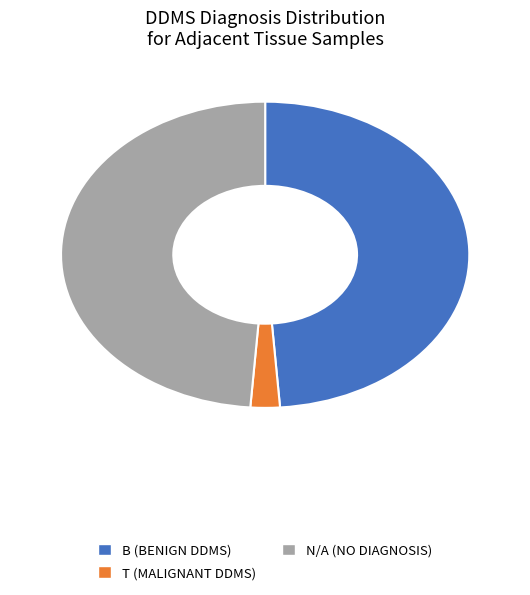

Which category has the biggest portion of the pie?

Benign (Adjacent to Malignant)